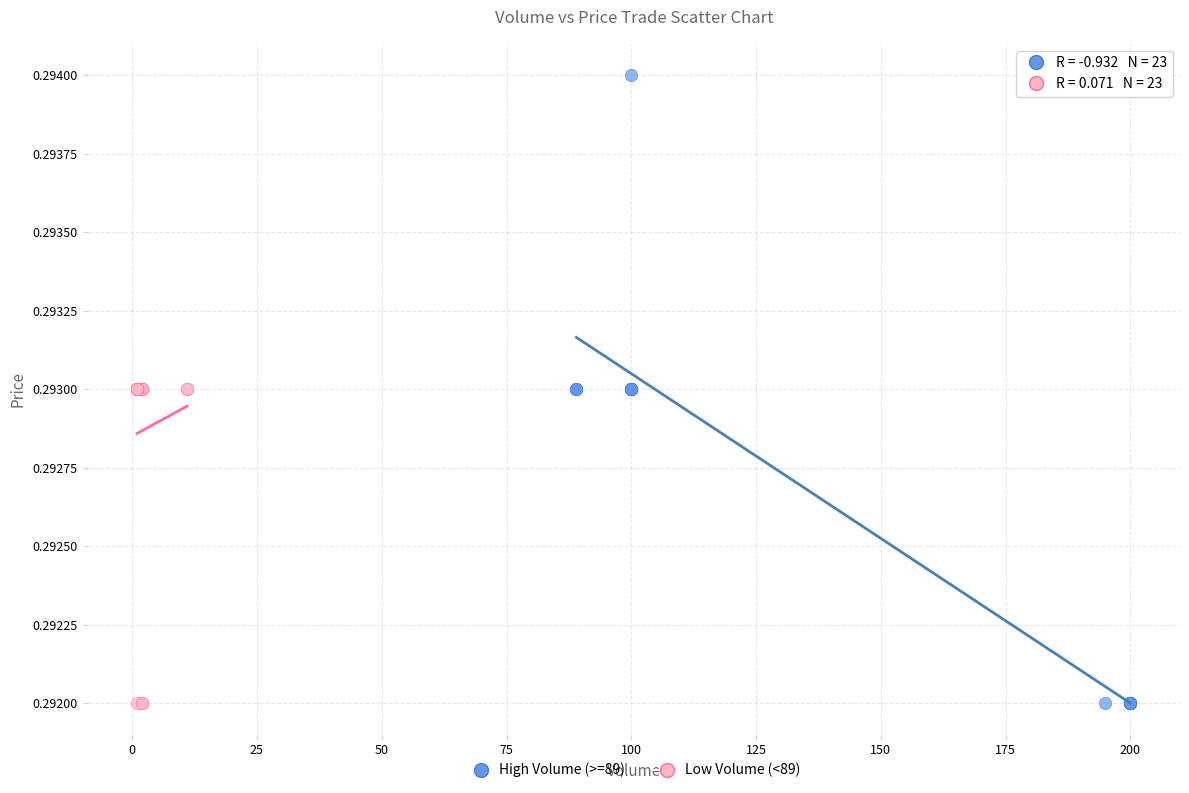

Which series has the widest spread of Y values?

High Volume (>=89)